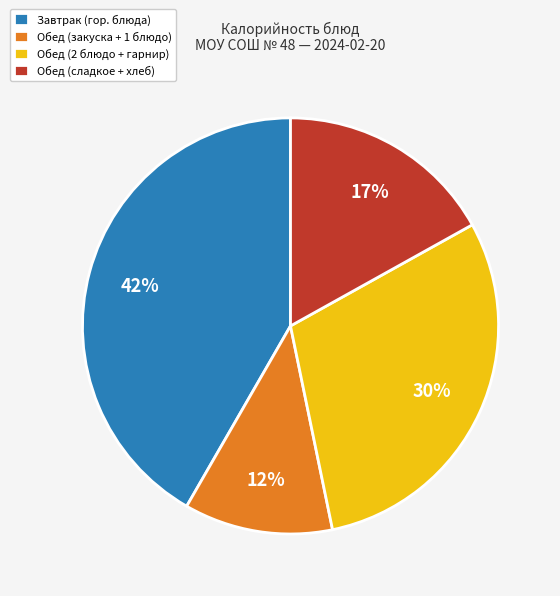

True or false: Обед (закуска + 1 блюдо) accounts for 21% of the total.

False